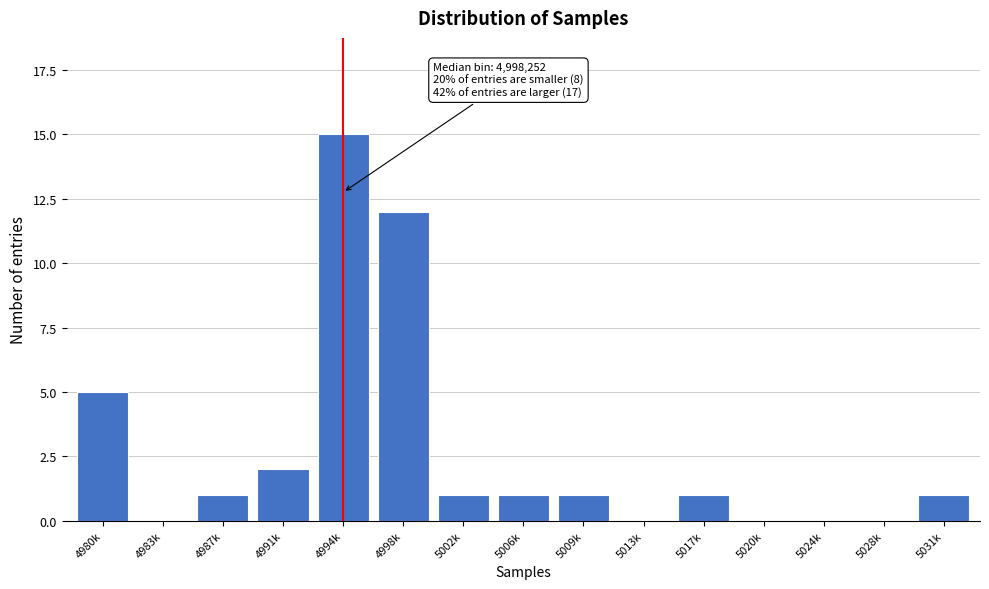

Reading left to right, list all the values displayed in this chart.

4980k=5	4983k=0	4987k=1	4991k=2	4994k=15	4998k=12	5002k=1	5006k=1	5009k=1	5013k=0	5017k=1	5020k=0	5024k=0	5028k=0	5031k=1